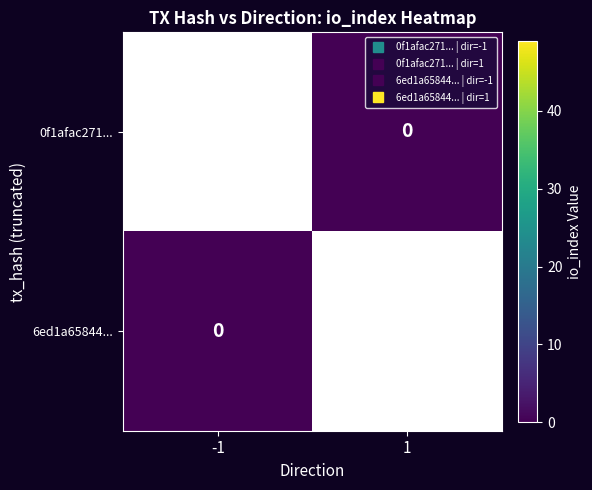

Rank the series by their maximum value, from highest to lowest.

0f1afac271..., 6ed1a65844...